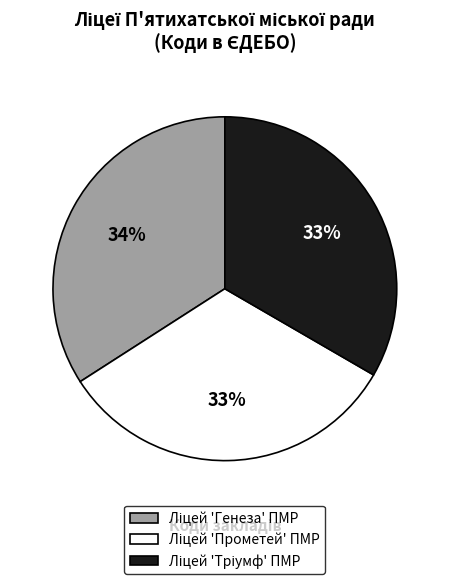

Is there any slice that represents more than half of the pie?

No